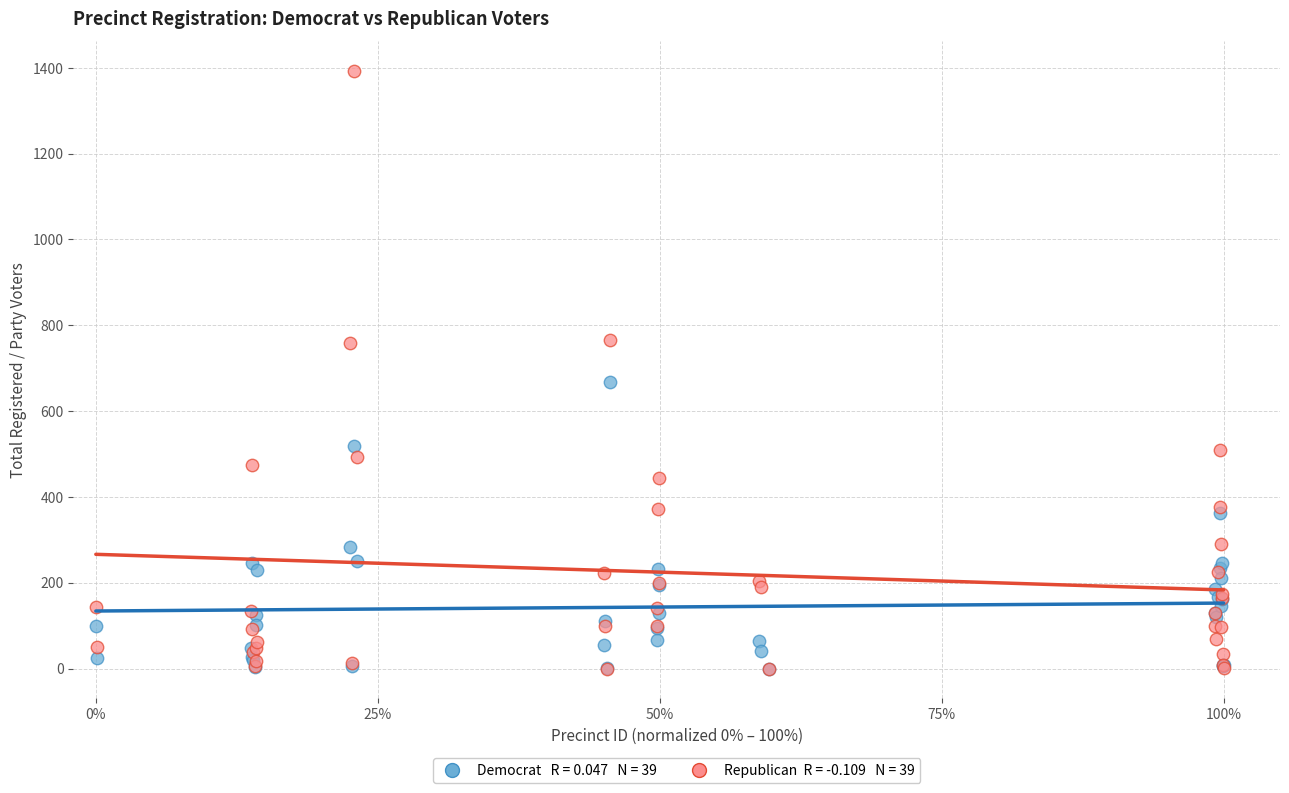

Across all series, what Y value is closest to 696?

667